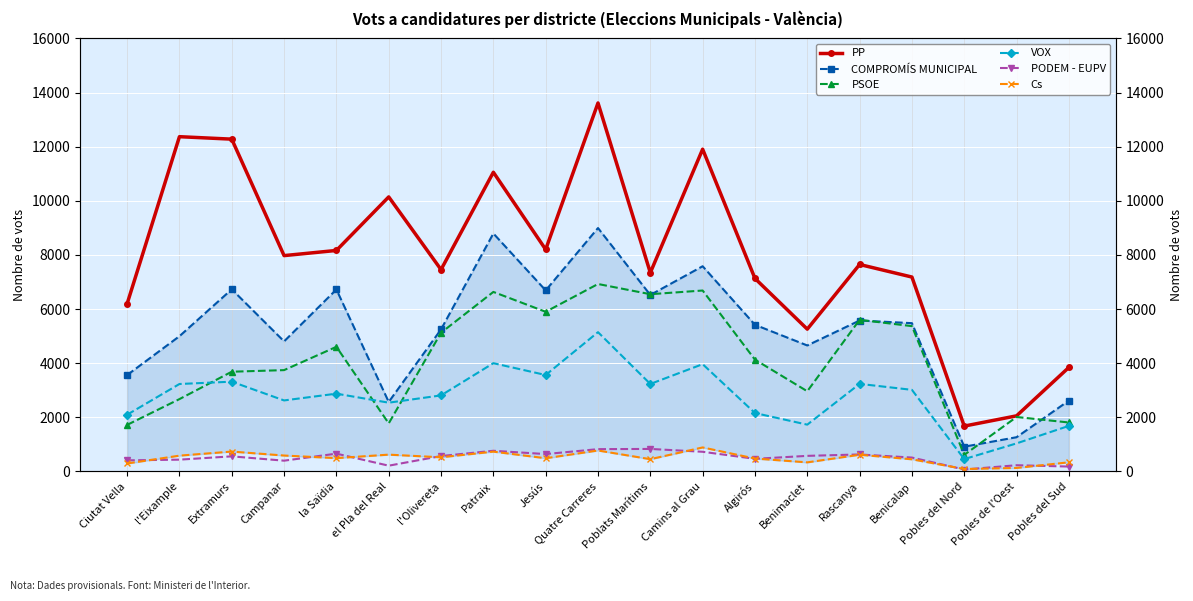

What is the approximate value of PODEM - EUPV at el Pla del Real, to the nearest 50?

200